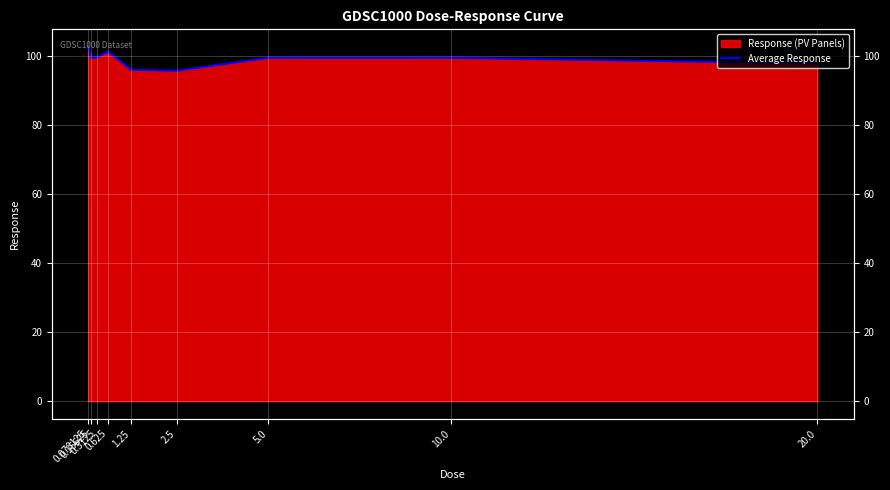

What is the sum of all values?

892.0